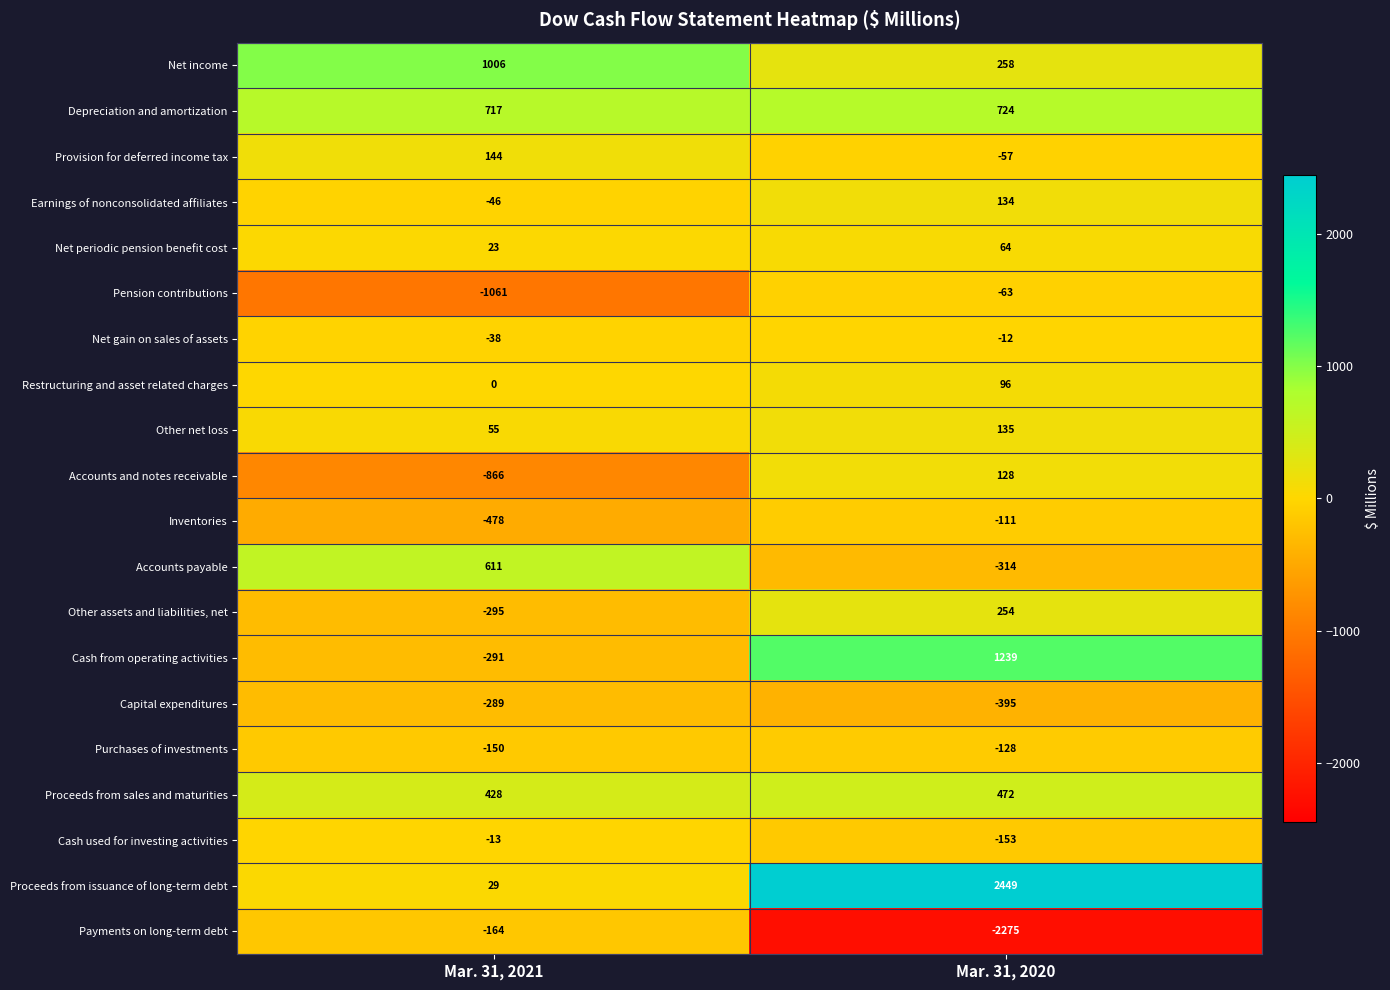

True or false: Payments on long-term debt has a value of -164 at Mar. 31, 2021.

True